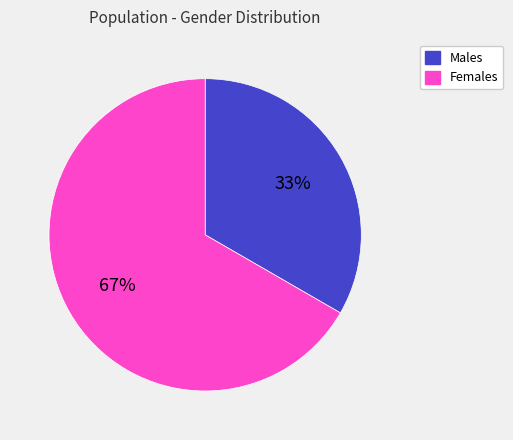

To the nearest percent, what is the average slice percentage?

50%